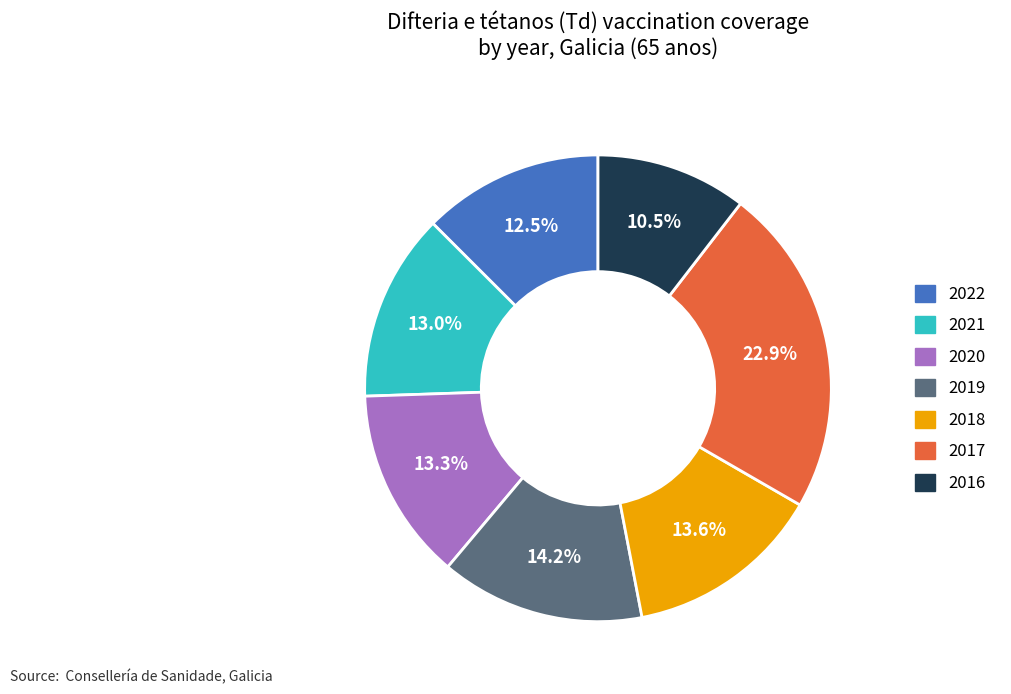

Approximately how many times larger is the value at 2016 compared to 2020?

0.8